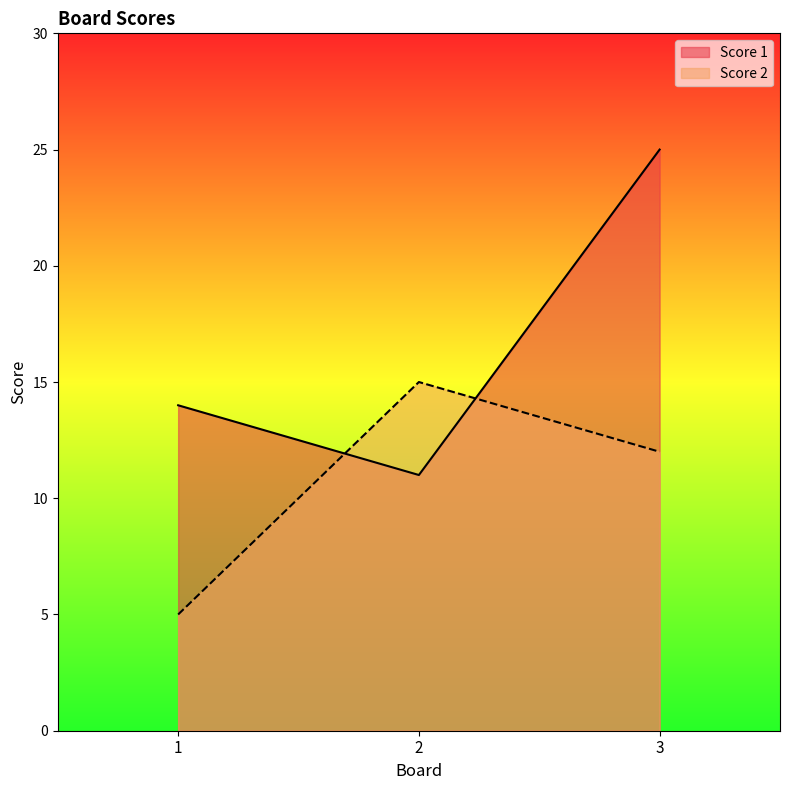

What is the value of the Score 2 point at the 2nd from the left?

15